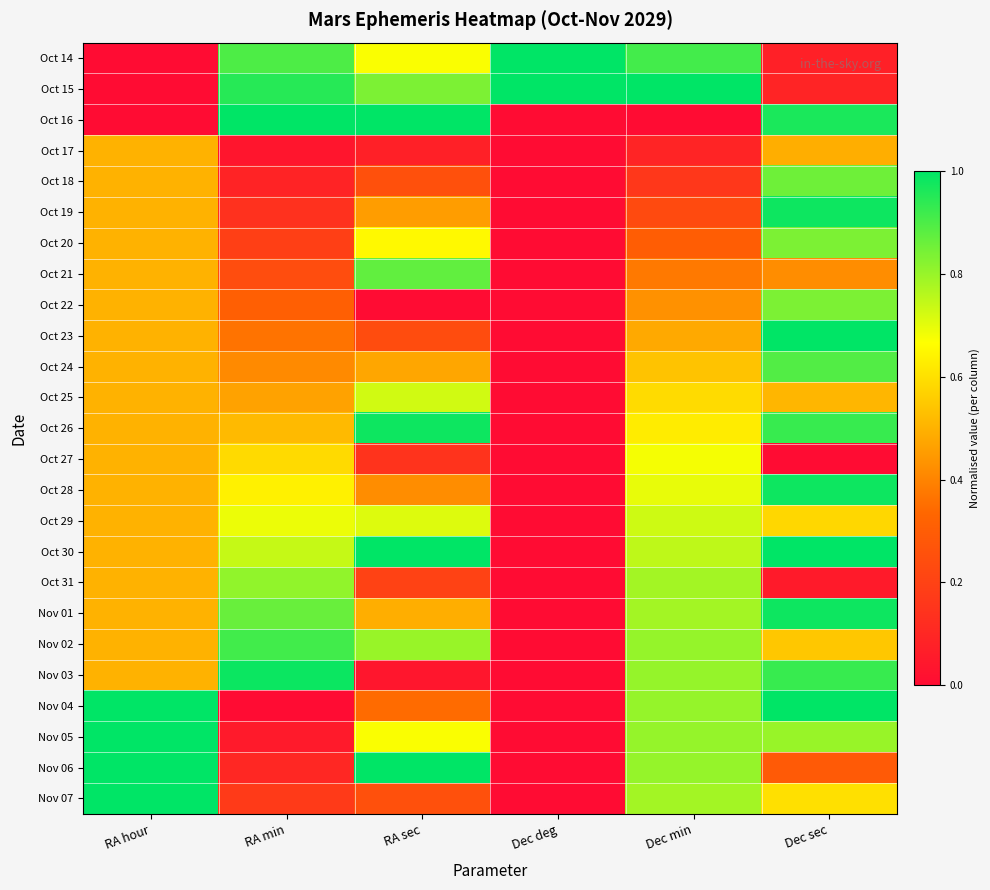

Reading left to right, transcribe all the data shown in this chart.

Oct 14: RA hour=0.0	RA min=0.9	RA sec=0.7	Dec deg=1.0	Dec min=0.9	Dec sec=0.1
Oct 15: RA hour=0.0	RA min=0.9	RA sec=0.8	Dec deg=1.0	Dec min=1.0	Dec sec=0.1
Oct 16: RA hour=0.0	RA min=1.0	RA sec=1.0	Dec deg=0.0	Dec min=0.0	Dec sec=1.0
Oct 17: RA hour=0.5	RA min=0.0	RA sec=0.1	Dec deg=0.0	Dec min=0.1	Dec sec=0.5
Oct 18: RA hour=0.5	RA min=0.1	RA sec=0.3	Dec deg=0.0	Dec min=0.2	Dec sec=0.9
Oct 19: RA hour=0.5	RA min=0.1	RA sec=0.5	Dec deg=0.0	Dec min=0.2	Dec sec=1.0
Oct 20: RA hour=0.5	RA min=0.2	RA sec=0.7	Dec deg=0.0	Dec min=0.3	Dec sec=0.8
Oct 21: RA hour=0.5	RA min=0.2	RA sec=0.9	Dec deg=0.0	Dec min=0.4	Dec sec=0.4
Oct 22: RA hour=0.5	RA min=0.3	RA sec=0.0	Dec deg=0.0	Dec min=0.4	Dec sec=0.8
Oct 23: RA hour=0.5	RA min=0.4	RA sec=0.2	Dec deg=0.0	Dec min=0.5	Dec sec=1.0
Oct 24: RA hour=0.5	RA min=0.4	RA sec=0.5	Dec deg=0.0	Dec min=0.5	Dec sec=0.9
Oct 25: RA hour=0.5	RA min=0.5	RA sec=0.7	Dec deg=0.0	Dec min=0.6	Dec sec=0.5
Oct 26: RA hour=0.5	RA min=0.5	RA sec=1.0	Dec deg=0.0	Dec min=0.6	Dec sec=0.9
Oct 27: RA hour=0.5	RA min=0.6	RA sec=0.1	Dec deg=0.0	Dec min=0.7	Dec sec=0.0
Oct 28: RA hour=0.5	RA min=0.6	RA sec=0.4	Dec deg=0.0	Dec min=0.7	Dec sec=1.0
Oct 29: RA hour=0.5	RA min=0.7	RA sec=0.7	Dec deg=0.0	Dec min=0.7	Dec sec=0.6
Oct 30: RA hour=0.5	RA min=0.7	RA sec=1.0	Dec deg=0.0	Dec min=0.8	Dec sec=1.0
Oct 31: RA hour=0.5	RA min=0.8	RA sec=0.2	Dec deg=0.0	Dec min=0.8	Dec sec=0.1
Nov 01: RA hour=0.5	RA min=0.9	RA sec=0.5	Dec deg=0.0	Dec min=0.8	Dec sec=1.0
Nov 02: RA hour=0.5	RA min=0.9	RA sec=0.8	Dec deg=0.0	Dec min=0.8	Dec sec=0.5
Nov 03: RA hour=0.5	RA min=1.0	RA sec=0.0	Dec deg=0.0	Dec min=0.8	Dec sec=0.9
Nov 04: RA hour=1.0	RA min=0.0	RA sec=0.3	Dec deg=0.0	Dec min=0.8	Dec sec=1.0
Nov 05: RA hour=1.0	RA min=0.1	RA sec=0.7	Dec deg=0.0	Dec min=0.8	Dec sec=0.8
Nov 06: RA hour=1.0	RA min=0.1	RA sec=1.0	Dec deg=0.0	Dec min=0.8	Dec sec=0.3
Nov 07: RA hour=1.0	RA min=0.2	RA sec=0.3	Dec deg=0.0	Dec min=0.8	Dec sec=0.6